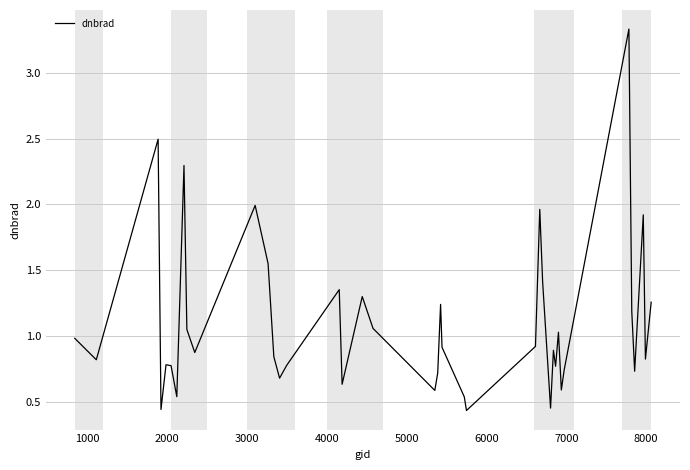

Is this an area chart (filled region under the line)?

No